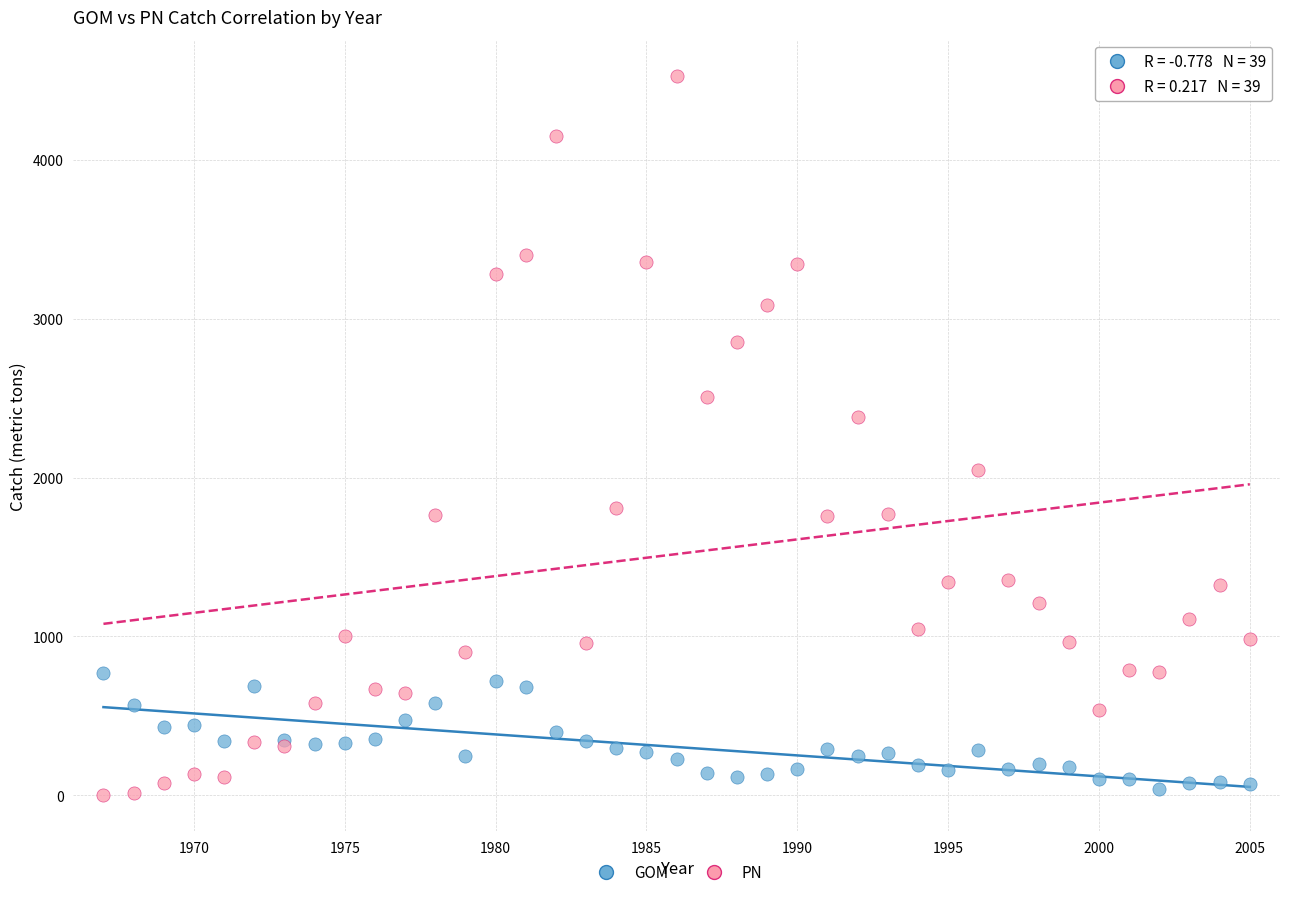

What is the X range (max minus min) for the scatter plot?

38.0